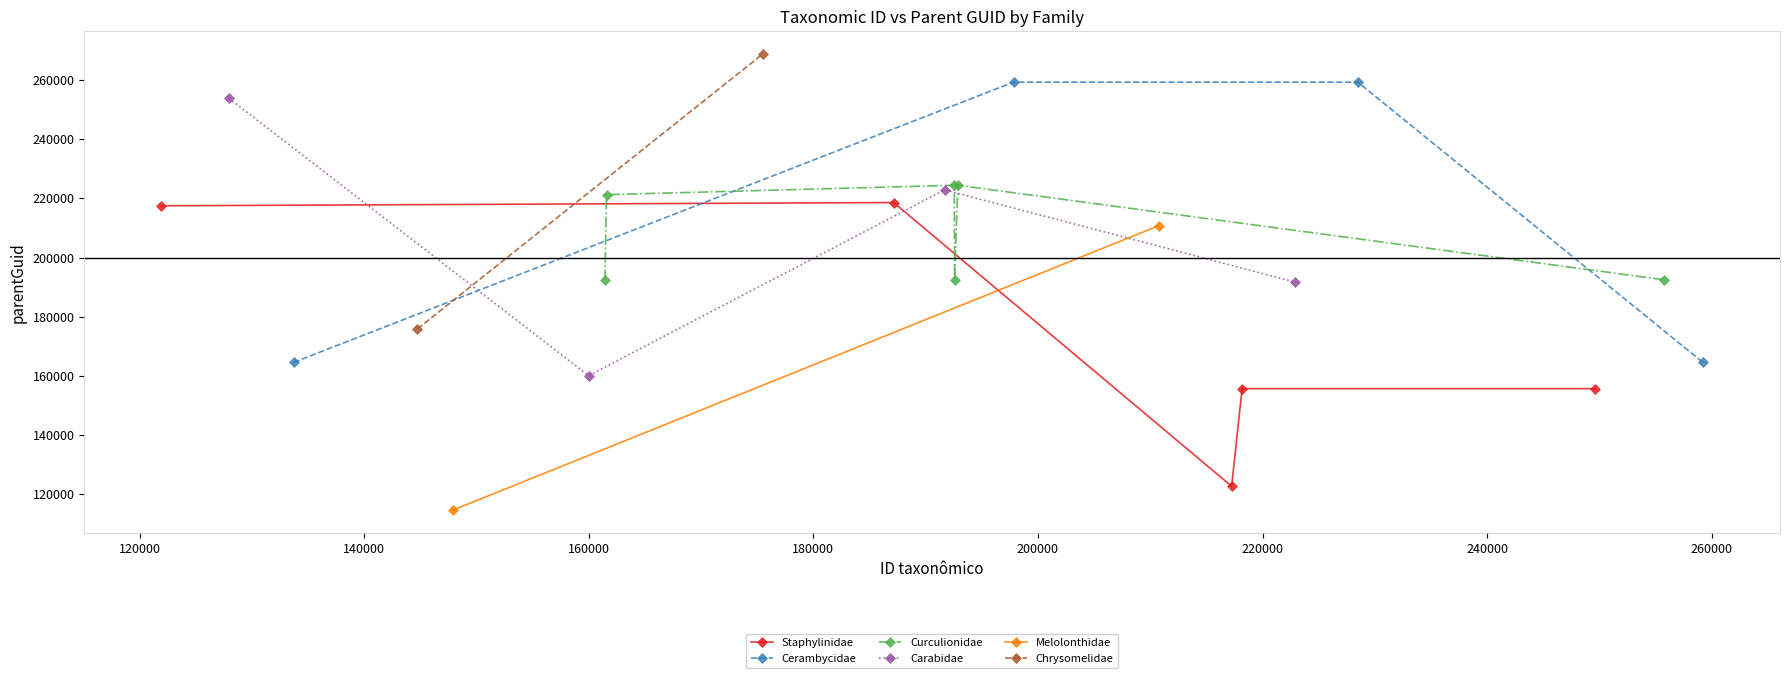

What is the value of the Staphylinidae point at the 2nd from the left?

218601